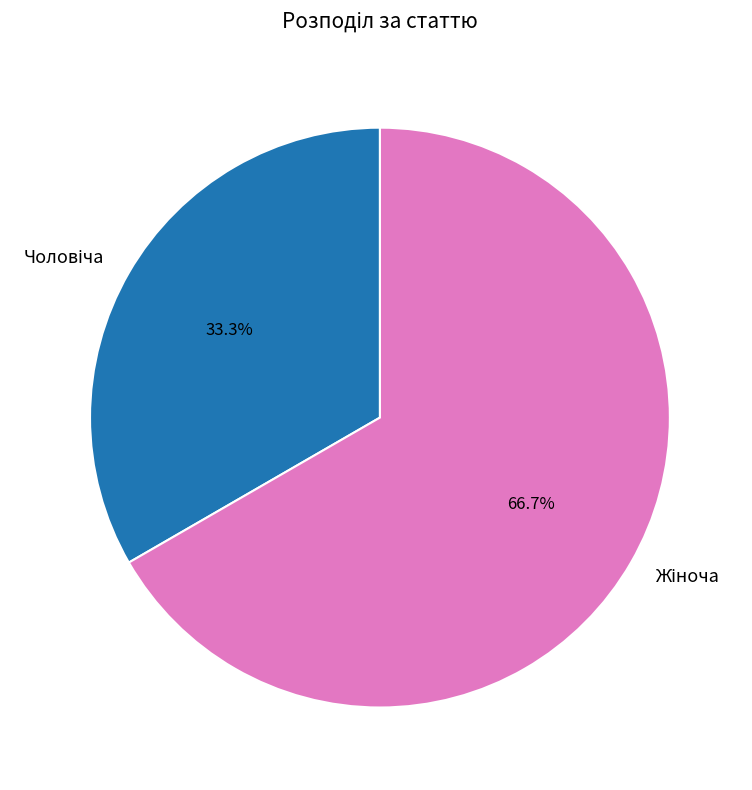

Is there any slice that represents more than half of the pie?

Yes